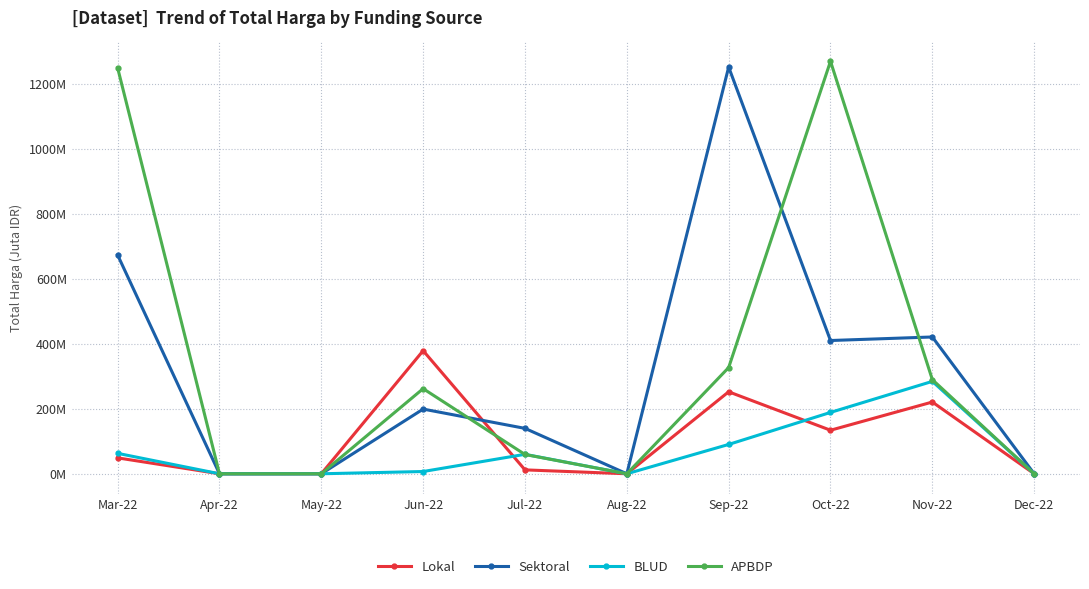

What is the spread (max minus min) of values at Oct-22?

1136.2